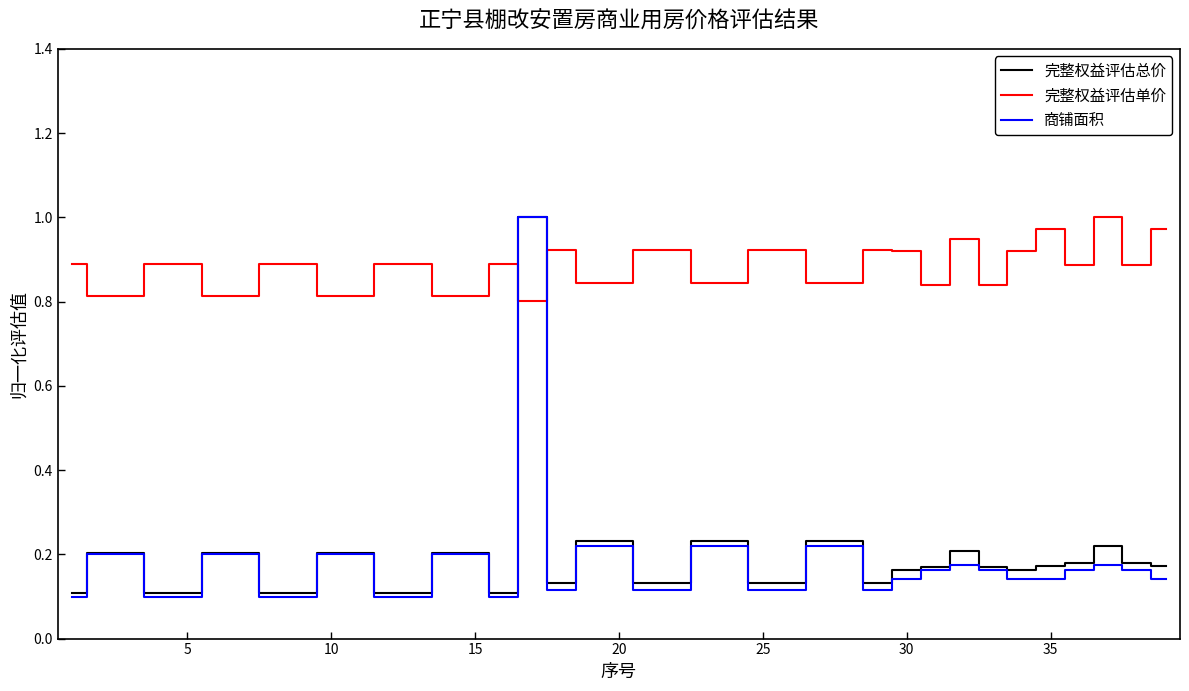

What are all the series names shown in the legend?

完整权益评估总价, 完整权益评估单价, 商铺面积